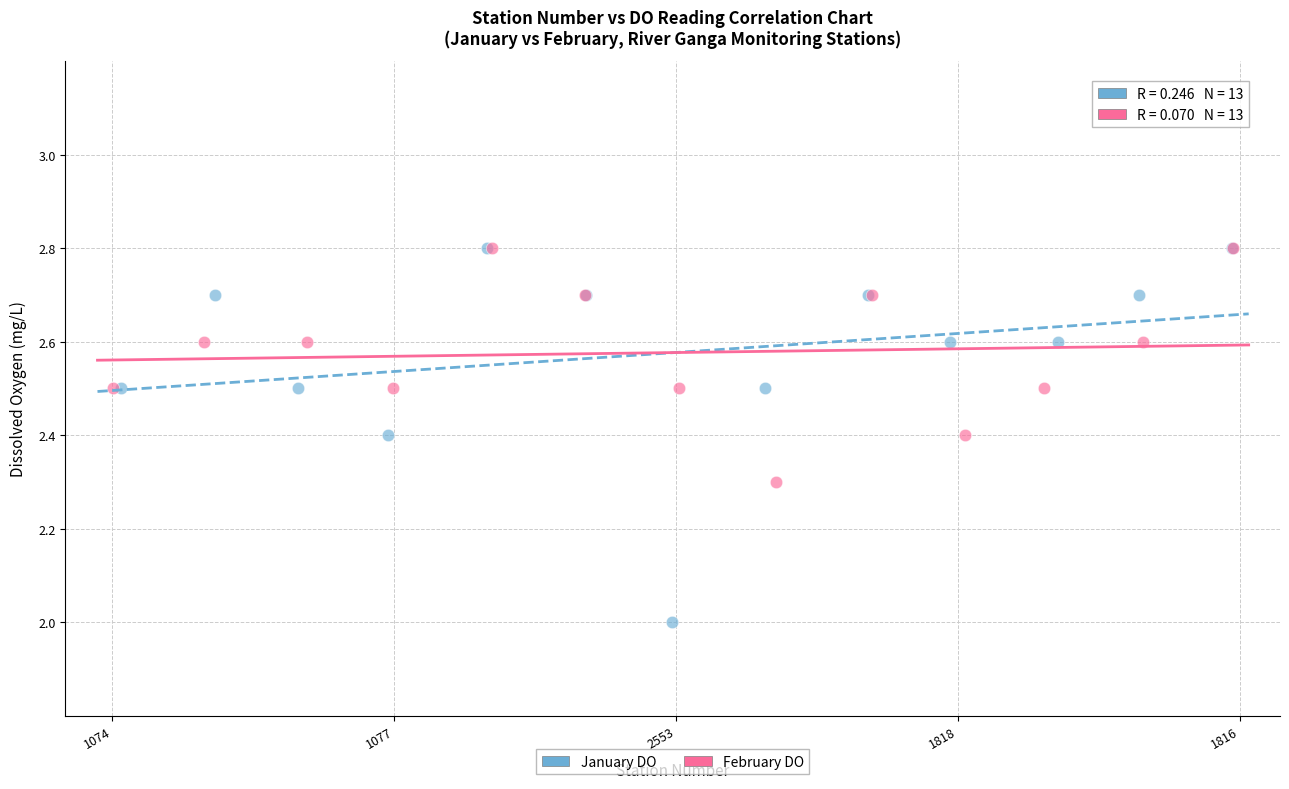

What are all the series names shown in the legend?

January DO, February DO